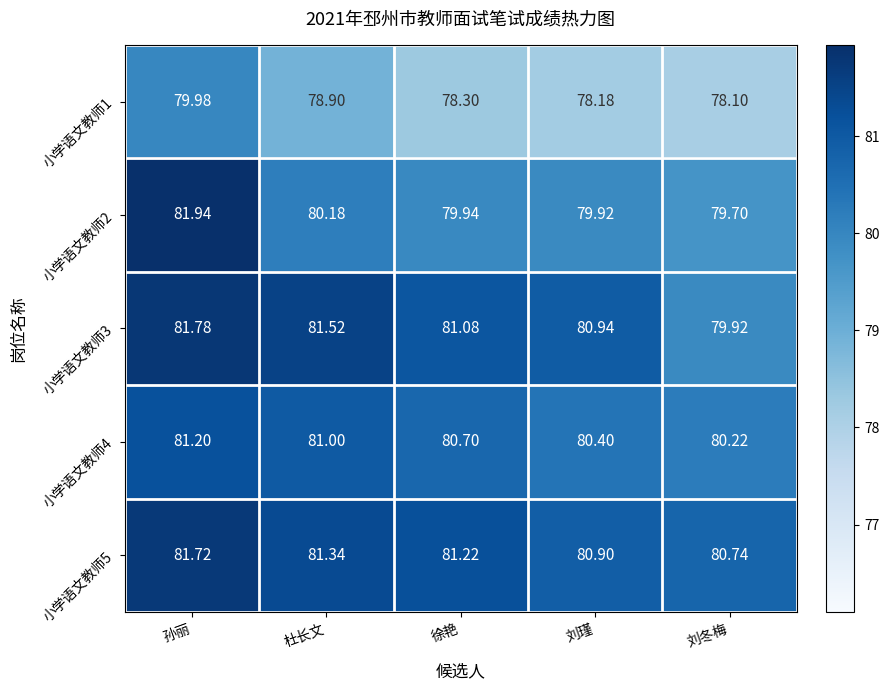

Rank the categories by 小学语文教师5 value from highest to lowest.

孙丽, 杜长文, 徐艳, 刘瑾, 刘冬梅